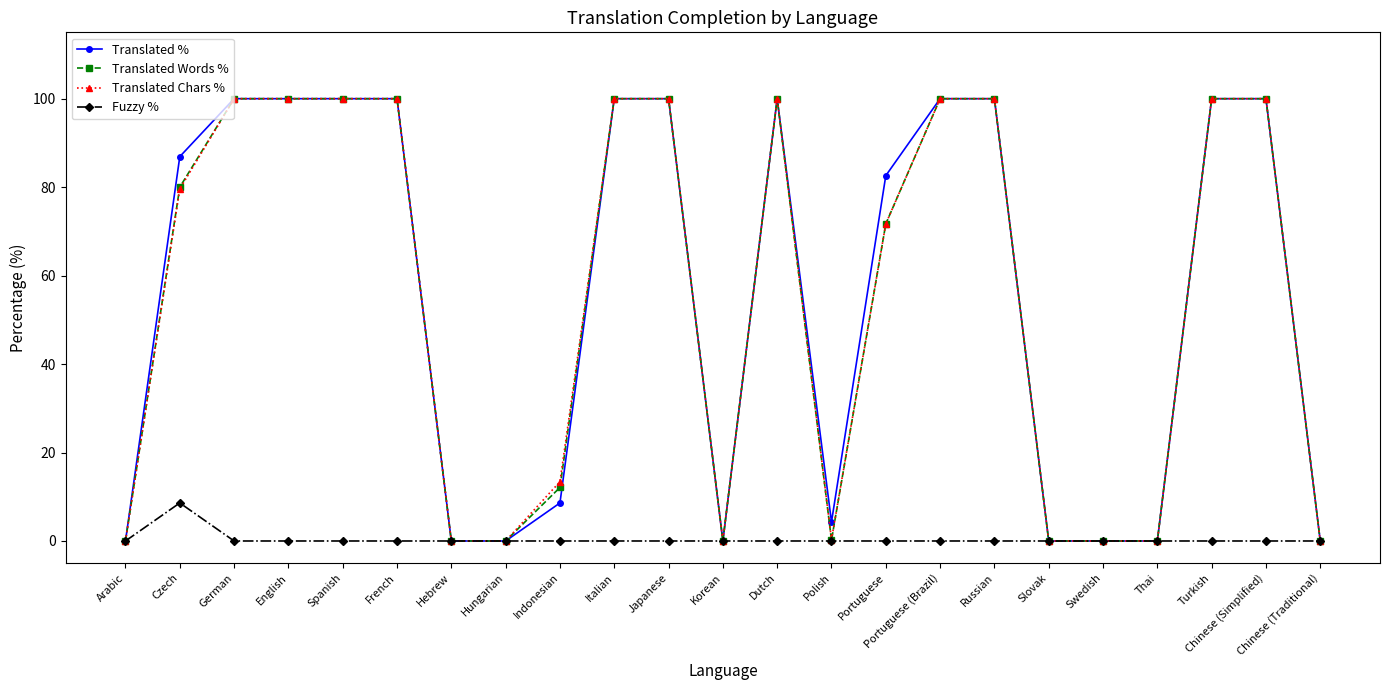

The value of Translated Words % at Thai is -62.5. True or false?

False